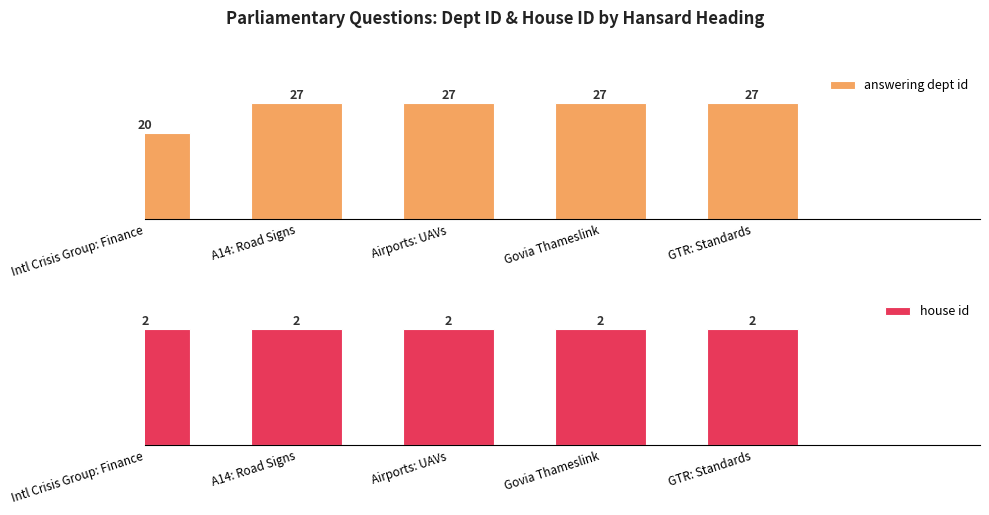

True or false: answering dept id has a value of 62.7 at Govia Thameslink.

False